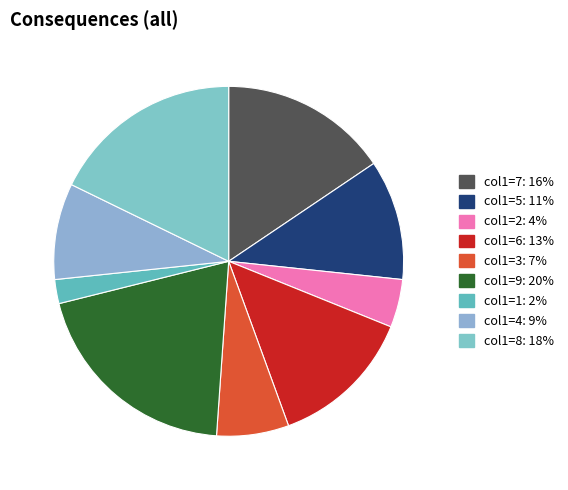

How many segments does this pie chart have?

9